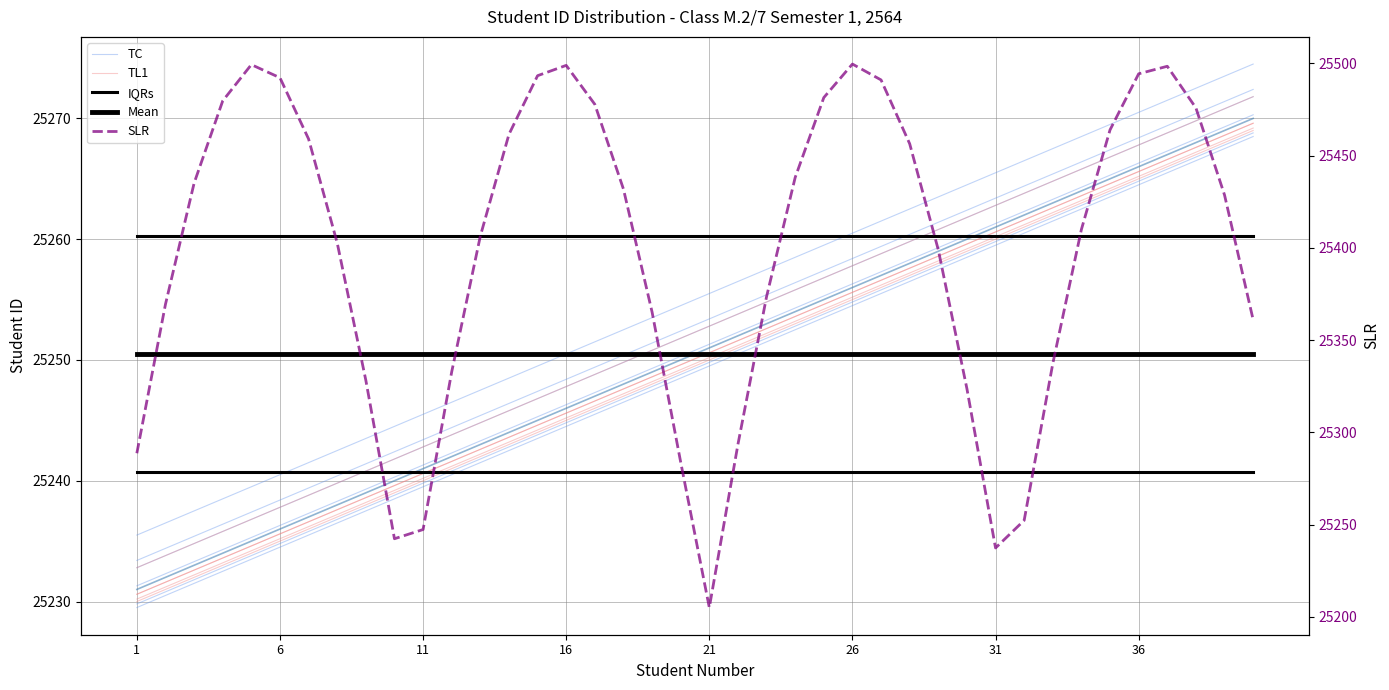

After their last crossing, which series has the higher values: SLR or IQRs?

SLR